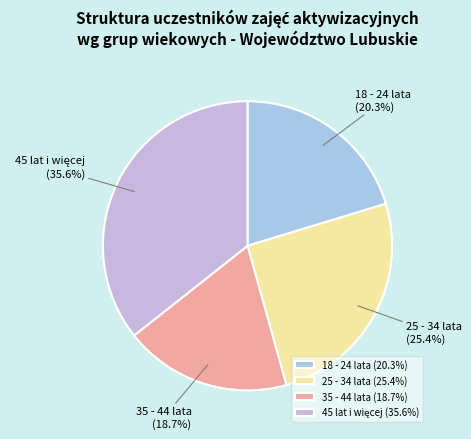

Is there a majority slice in this chart?

No